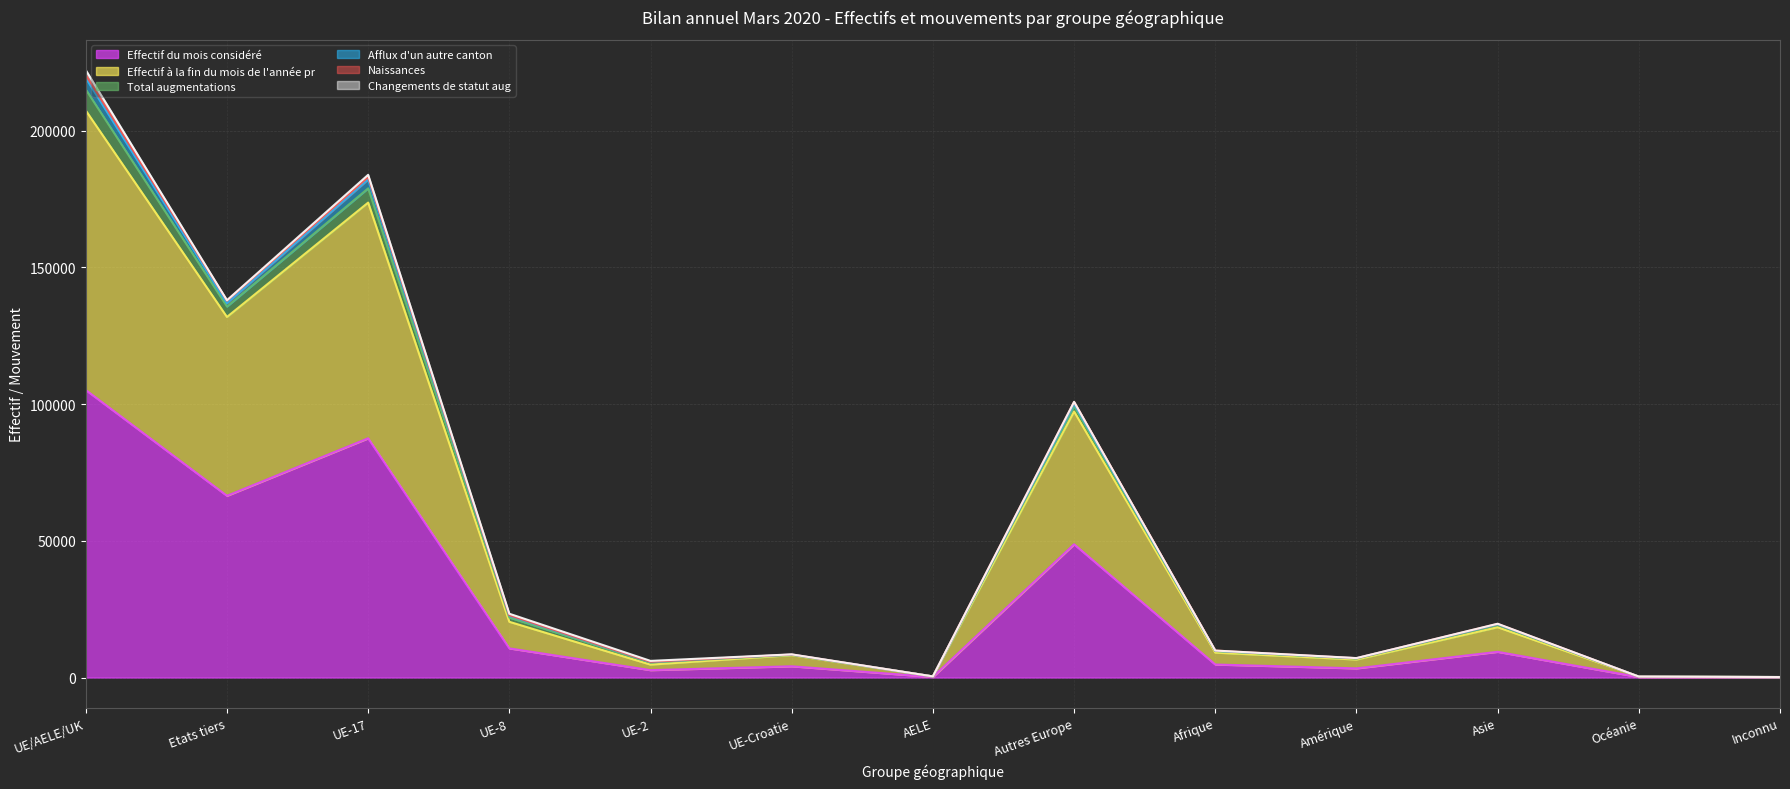

At which category does Effectif à la fin du mois de l'année pr reach its first local valley?

Etats tiers